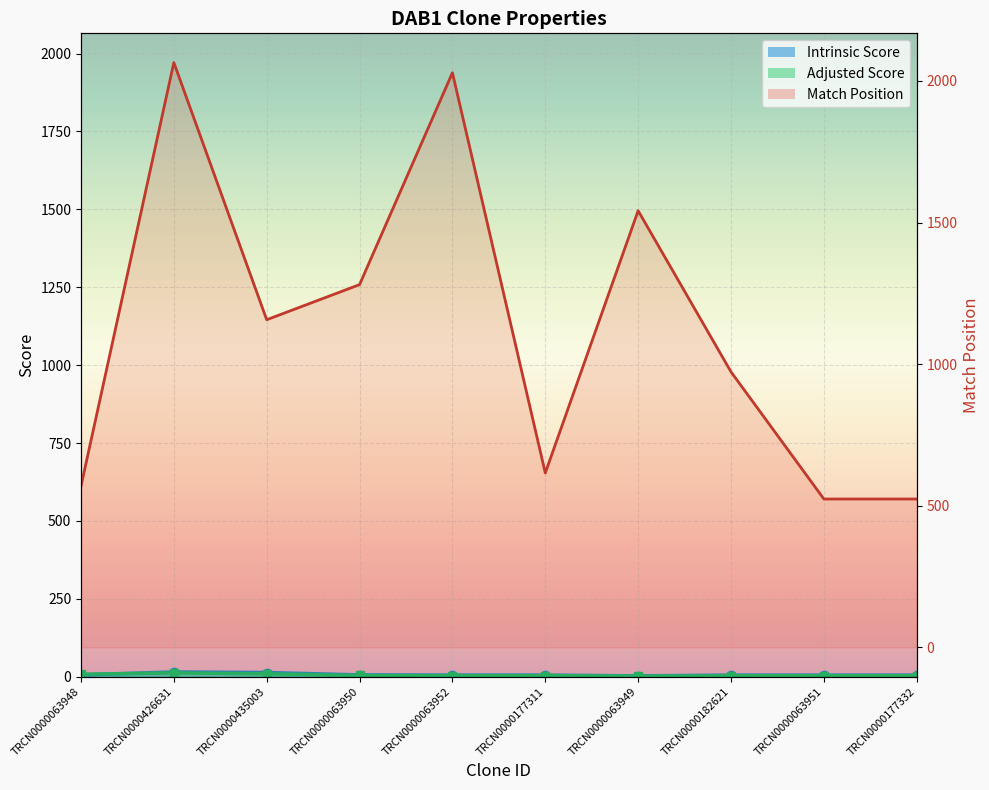

Reading right to left, transcribe all the data shown in this chart.

Intrinsic Score line: 5.0	5.0	5.0	2.6	5.0	5.0	5.6	13.2	15.0	5.6
Adjusted Score line: 3.0	3.0	3.0	1.8	3.5	3.5	3.9	9.2	12.0	7.9
Match Position line: 524.0	524.0	973.0	1542.0	616.0	2029.0	1281.0	1157.0	2065.0	569.0